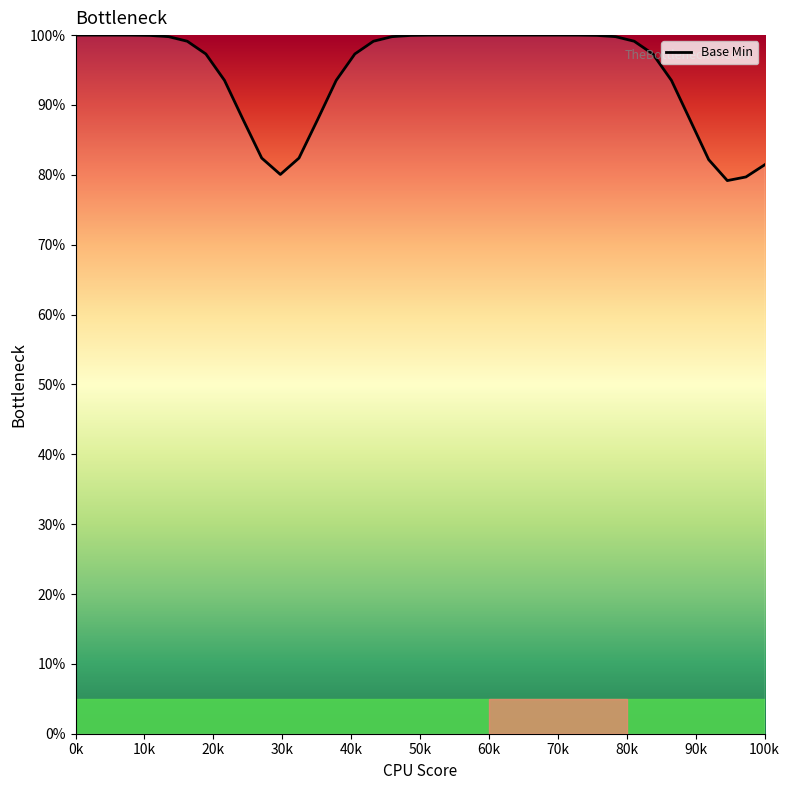

What is the difference between the maximum and minimum values?

20.8